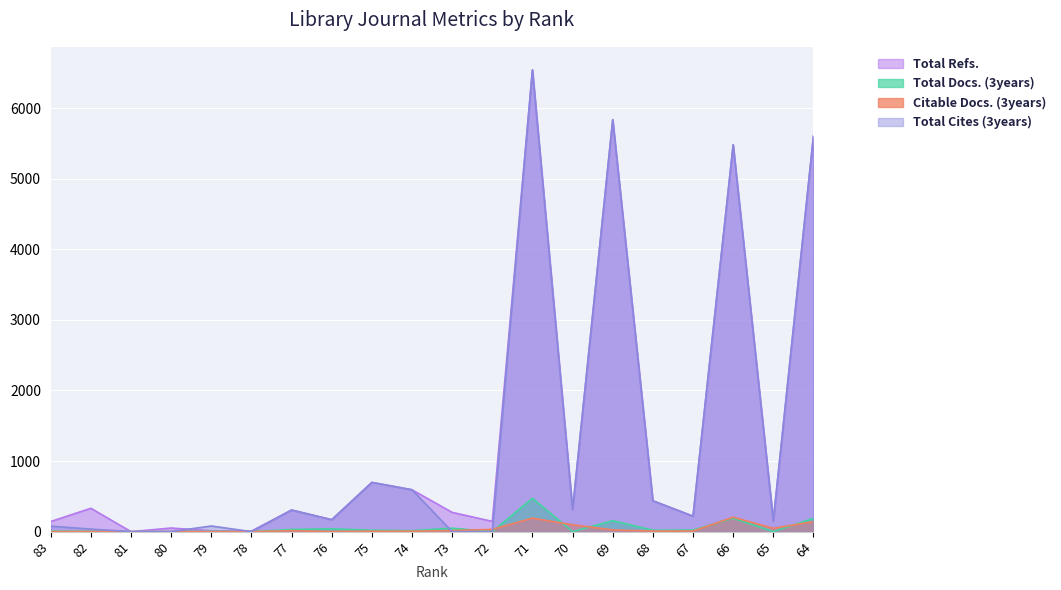

What is the sum of the Total Docs. (3years) values at 76 and 83?

47